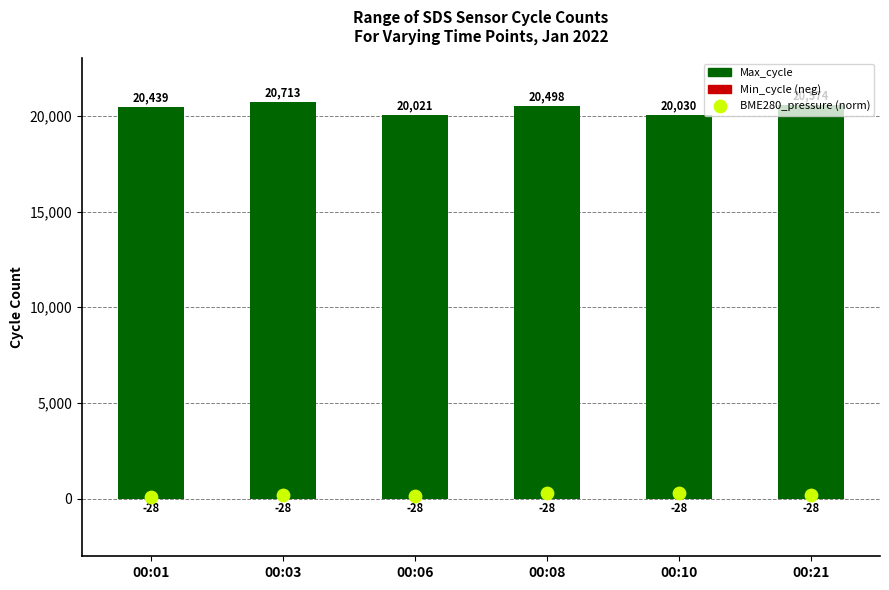

At how many categories does at least one series exceed 228?

6